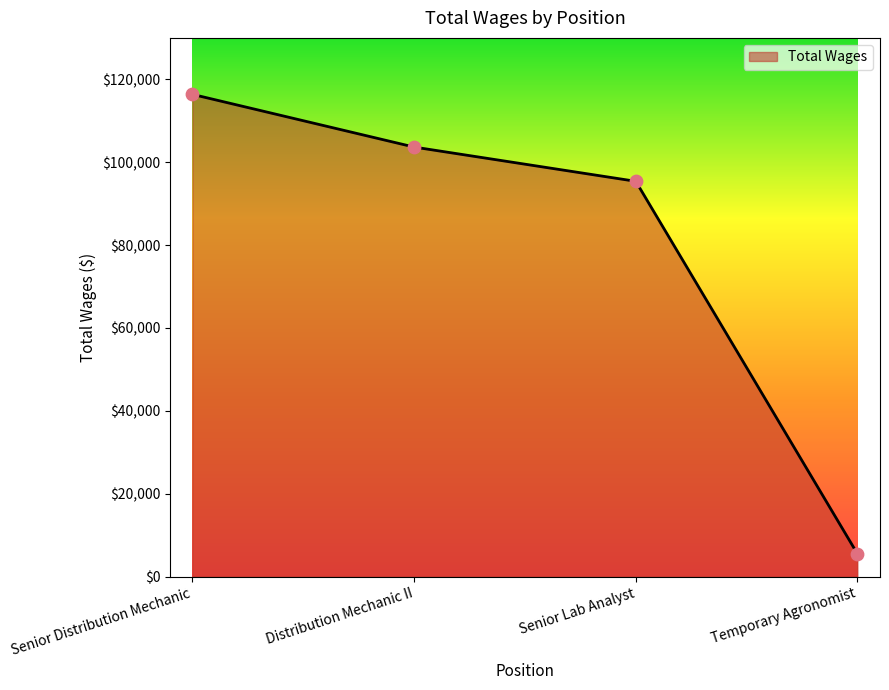

Which has a higher value, Senior Lab Analyst or Temporary Agronomist?

Senior Lab Analyst